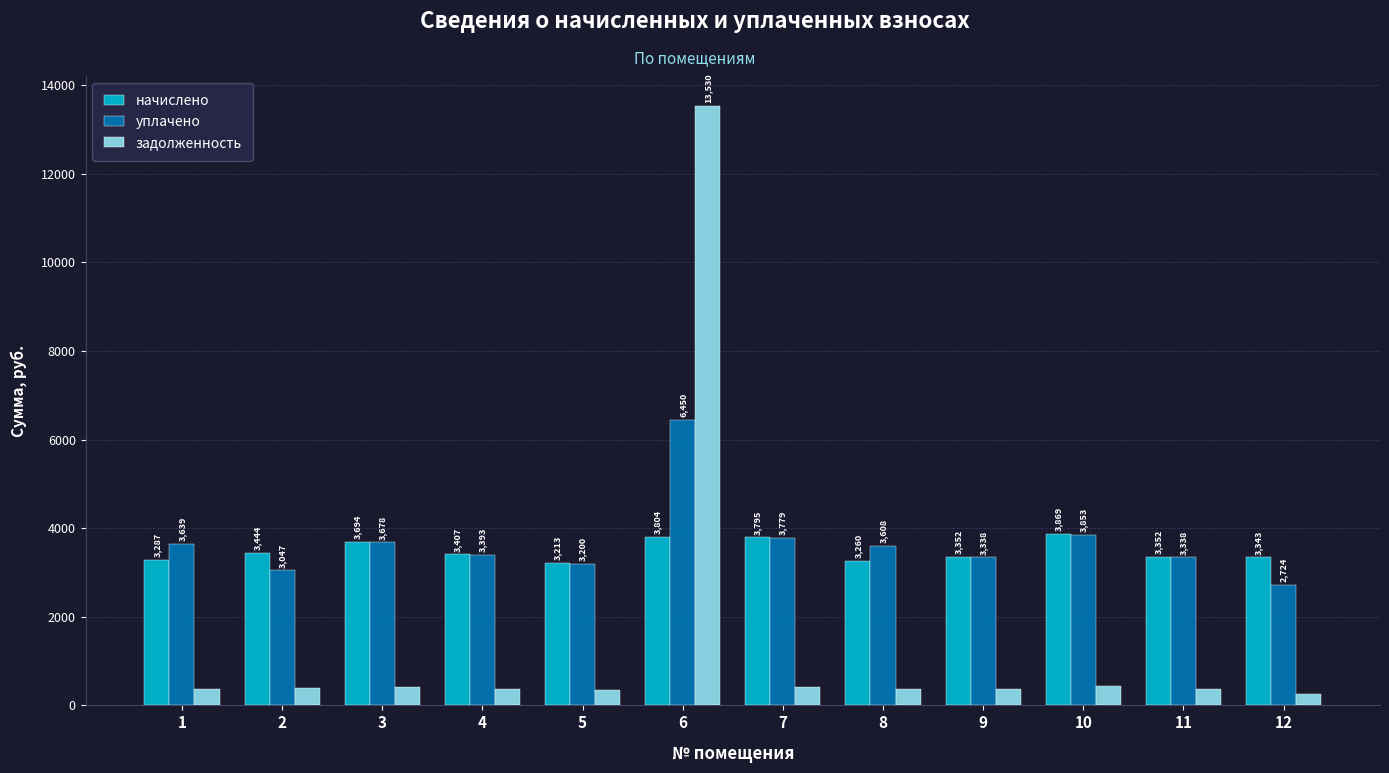

Rank the series by their maximum value, from highest to lowest.

задолженность, уплачено, начислено